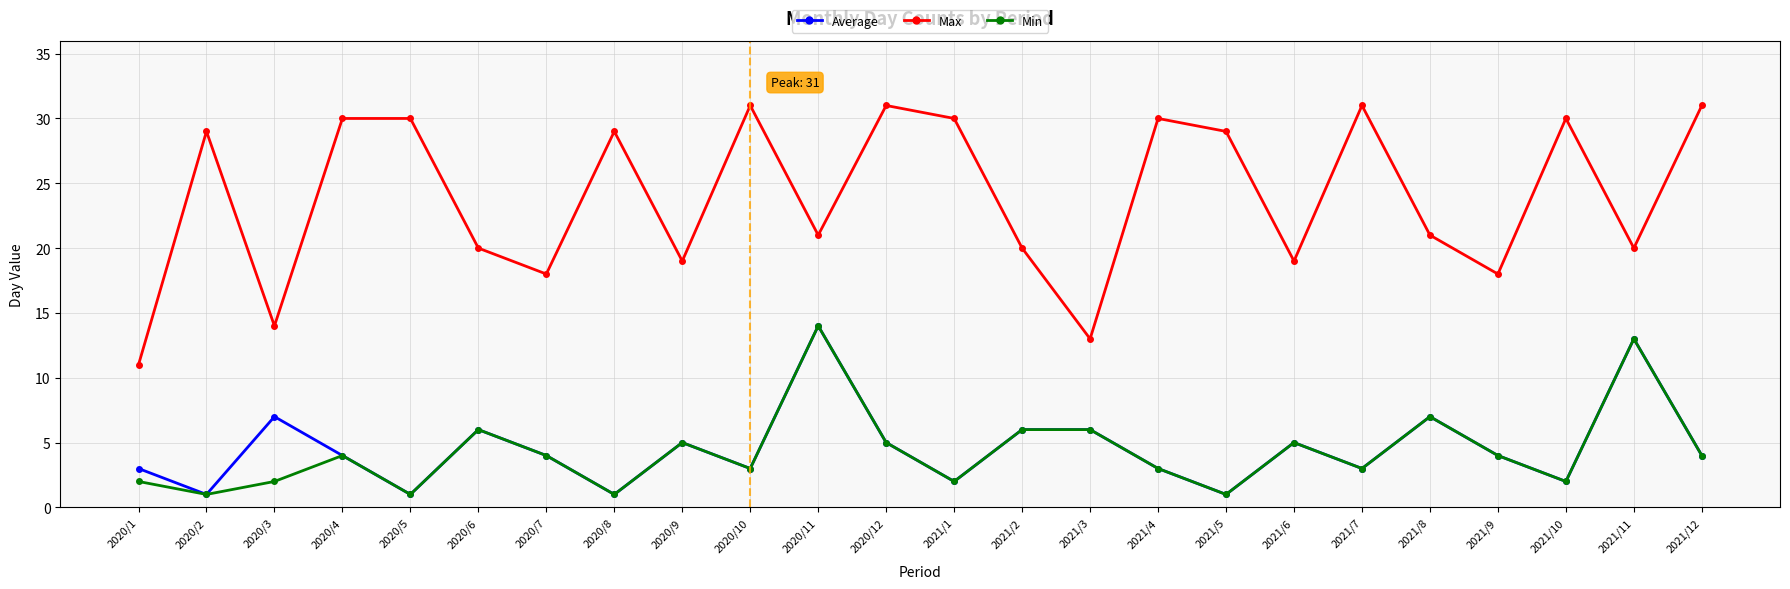

True or false: Max and Min intersect in this chart.

False